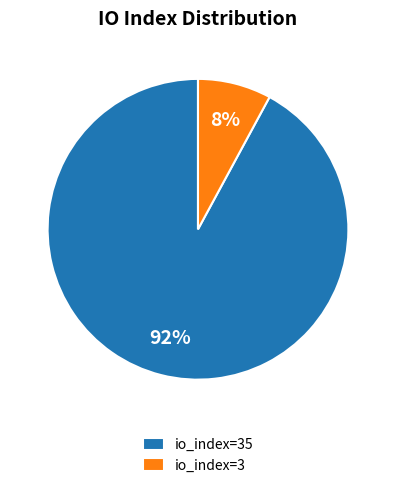

What percentage is the io_index=3 slice, to the nearest percent?

8%